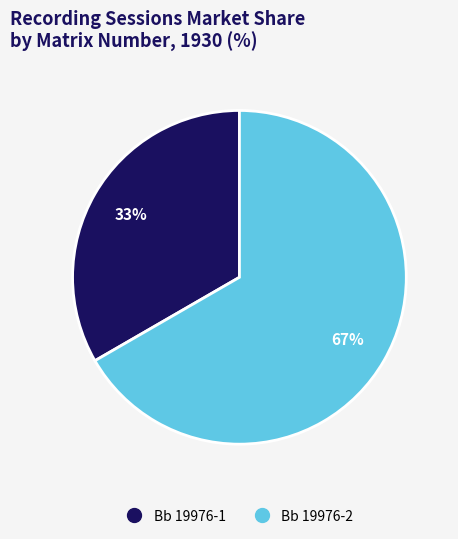

How many segments does this pie chart have?

2